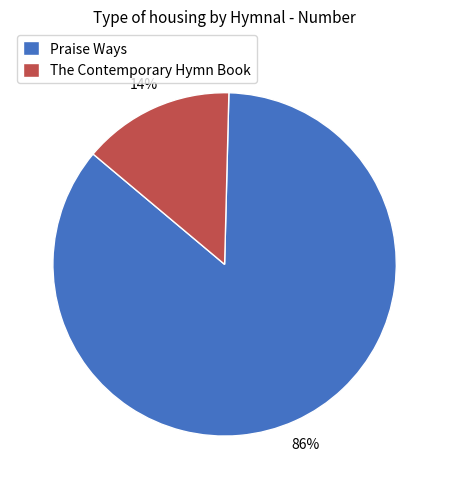

True or false: The Contemporary Hymn Book accounts for 14% of the total.

True